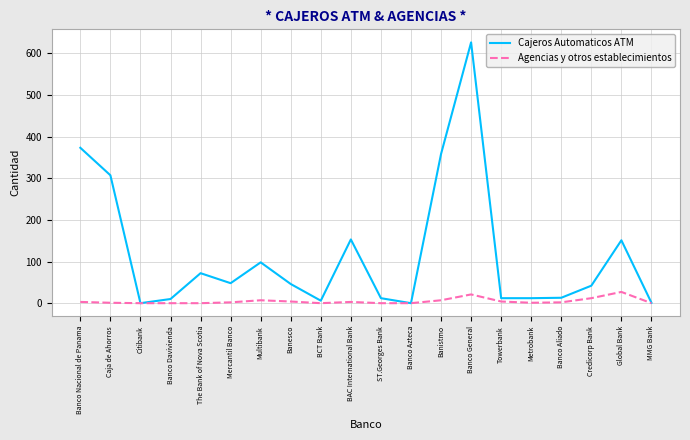

Which series has the largest total across all categories?

Cajeros Automaticos ATM